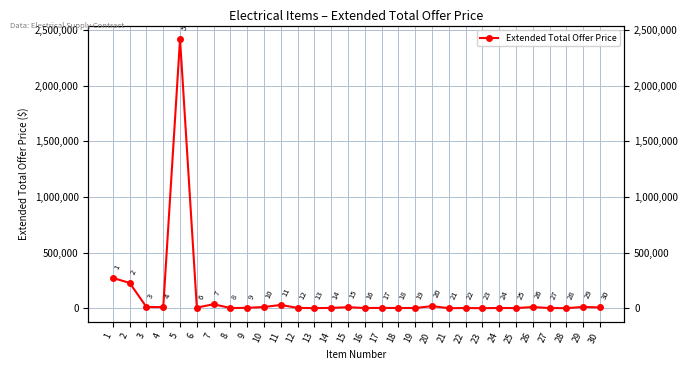

Which category has the highest value across all series?

5